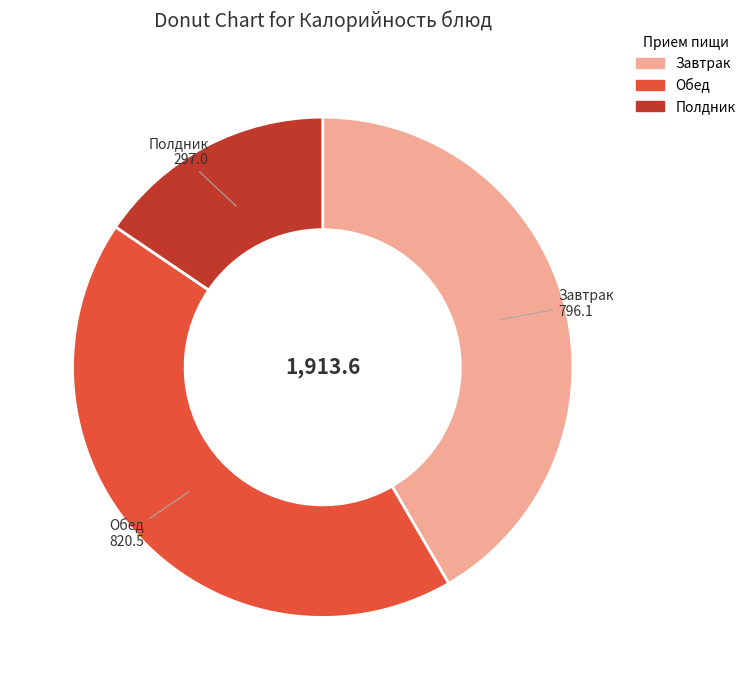

Is there any slice that represents more than half of the pie?

No